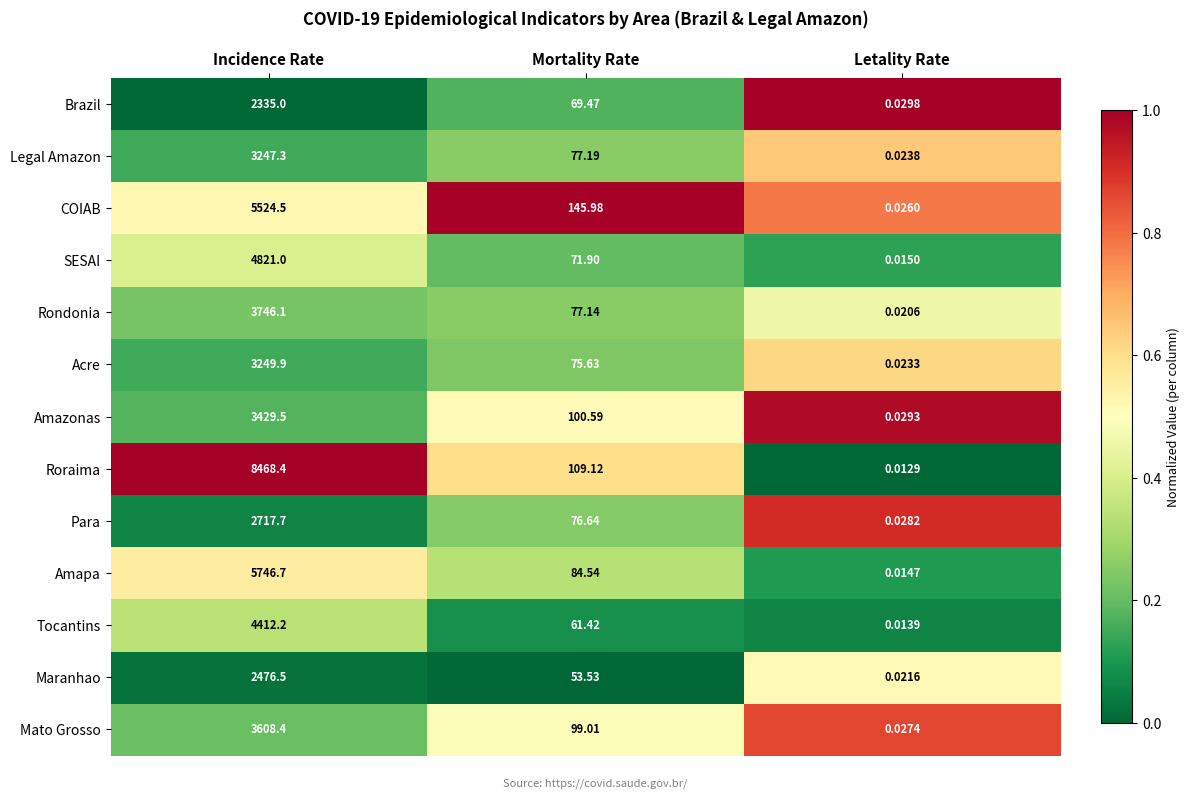

At which category is the sum across all series the highest?

Incidence Rate